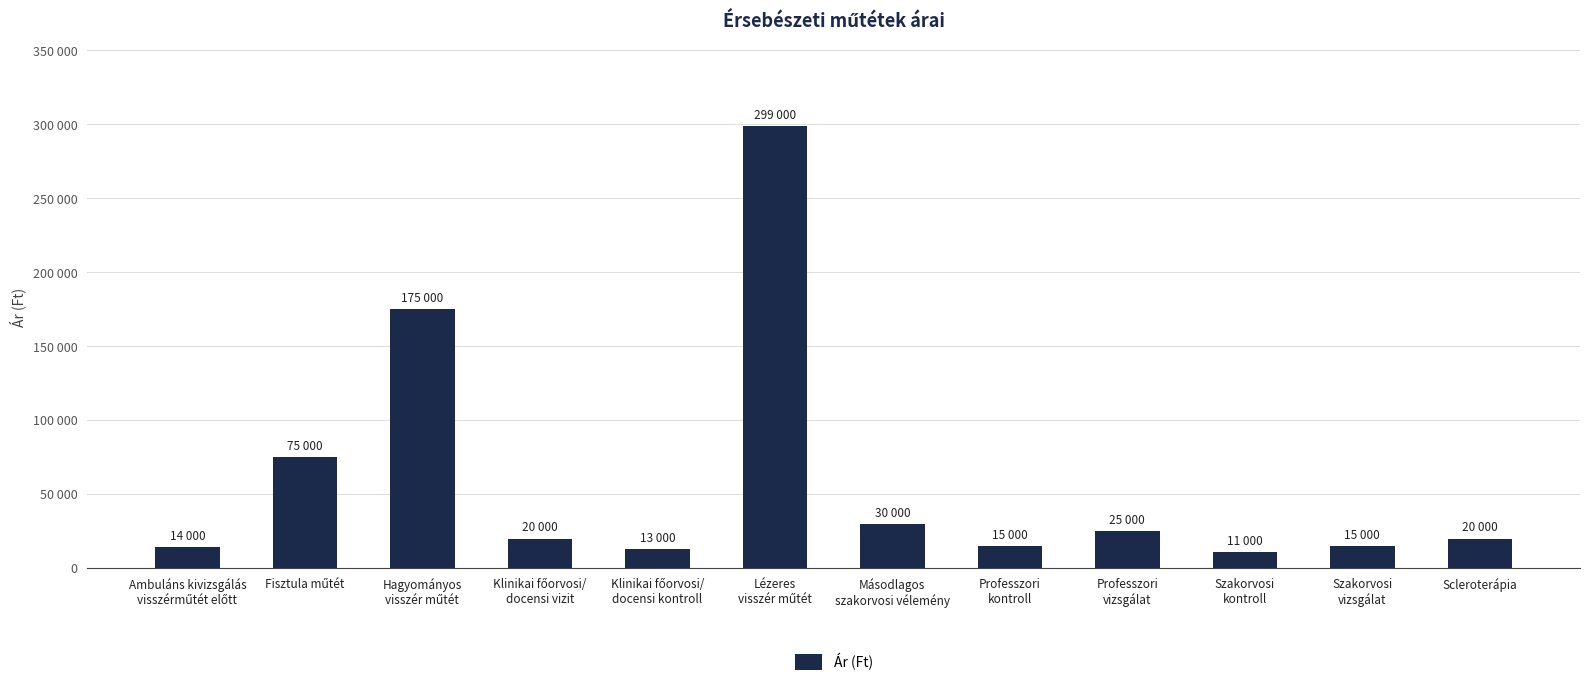

Does the chart contain any negative values?

No